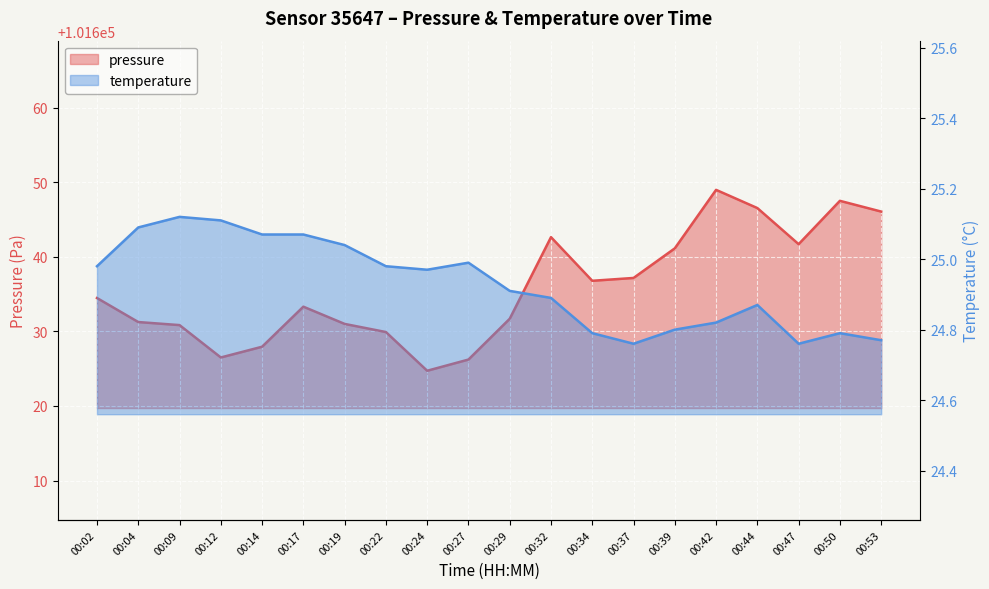

Reading left to right, extract all data points from this chart.

pressure: 101634.5	101631.2	101630.8	101626.5	101627.9	101633.3	101631.0	101629.9	101624.7	101626.2	101631.7	101642.6	101636.8	101637.2	101641.1	101649.0	101646.5	101641.7	101647.5	101646.1
temperature: 25.0	25.1	25.1	25.1	25.1	25.1	25.0	25.0	25.0	25.0	24.9	24.9	24.8	24.8	24.8	24.8	24.9	24.8	24.8	24.8